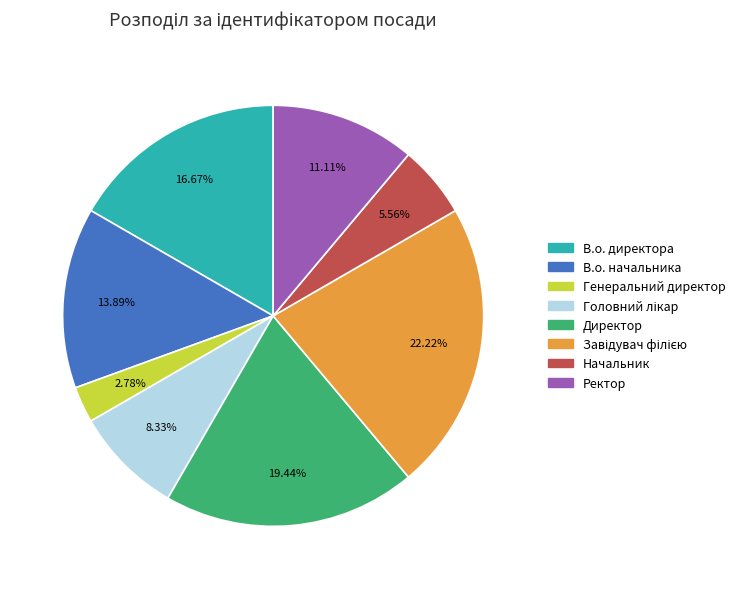

Between В.о. директора and Начальник, which is larger?

В.о. директора